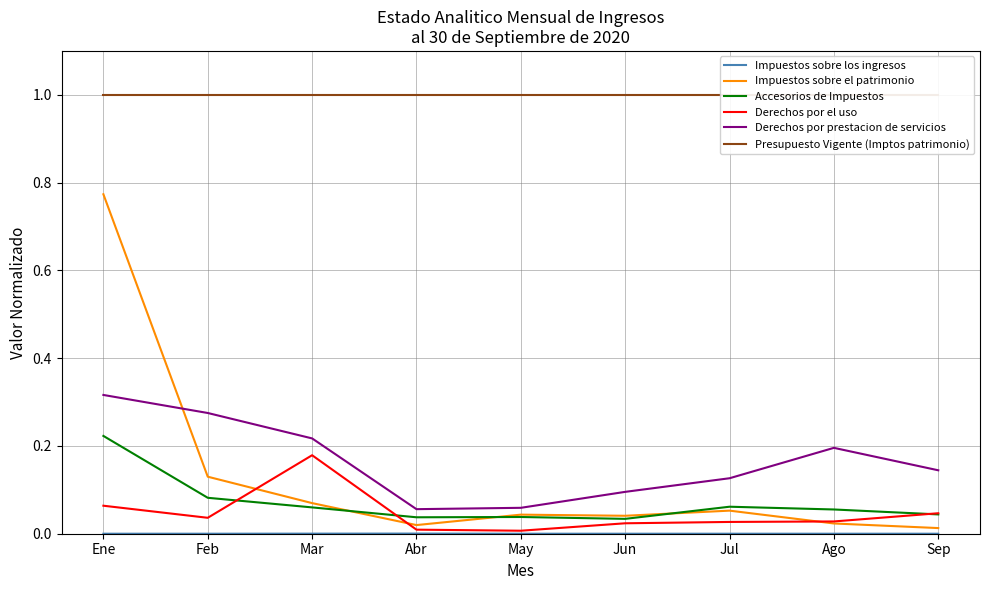

What is the sum of all Derechos por el uso values?

0.4